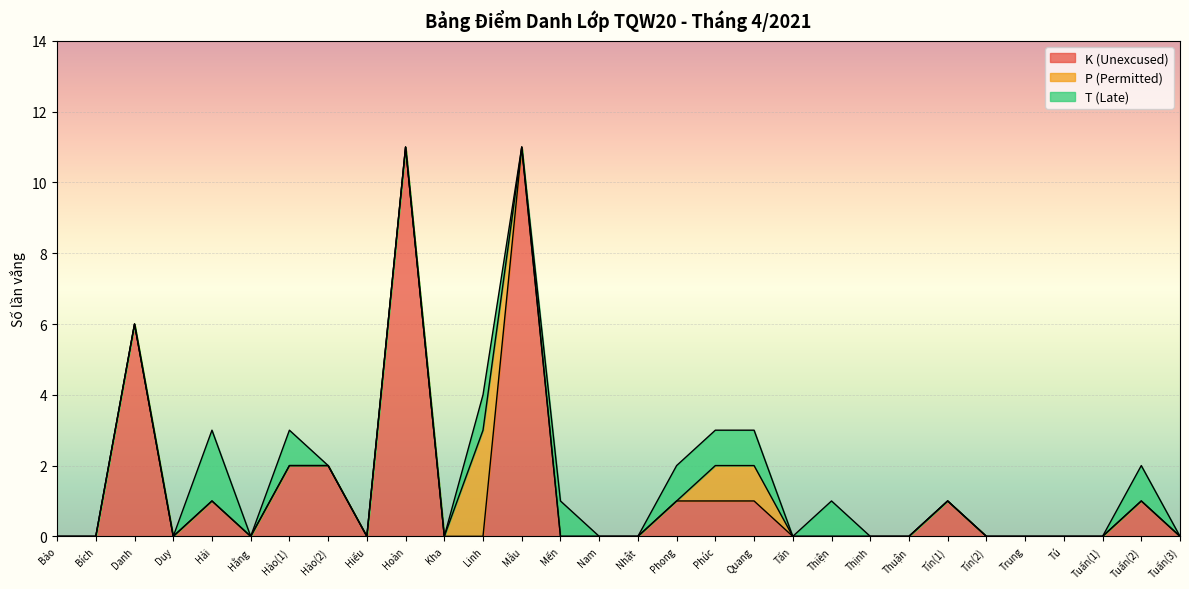

Does the chart display data point markers on the line(s)?

No